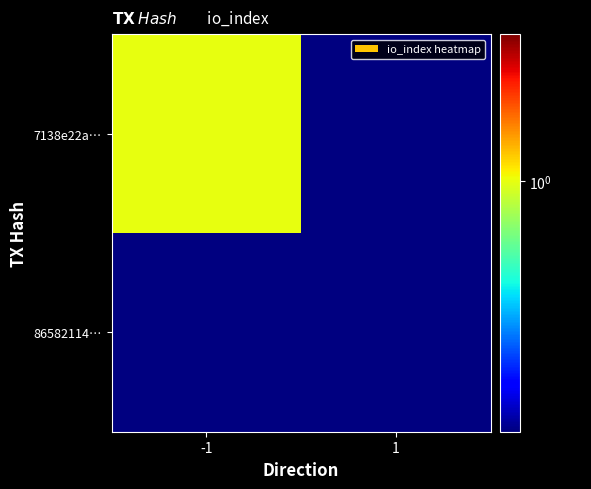

List the series in order of their overall mean, highest first.

7138e22a68d1bd71cd086d80a81e2d961253e6d, 86582114248f650c3ee83323346f3053dc9d0a0